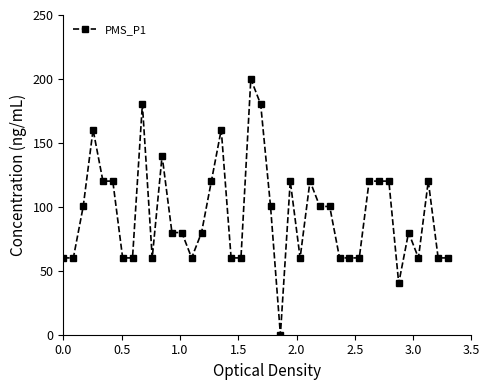

What is the greatest value displayed?

200.0